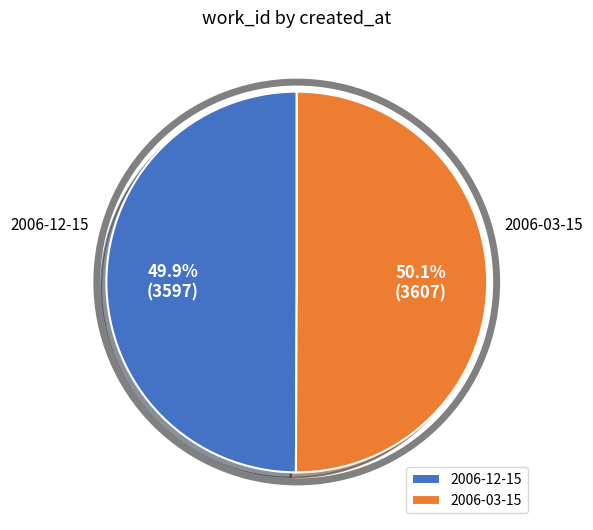

True or false: 2006-12-15 accounts for 39% of the total.

False